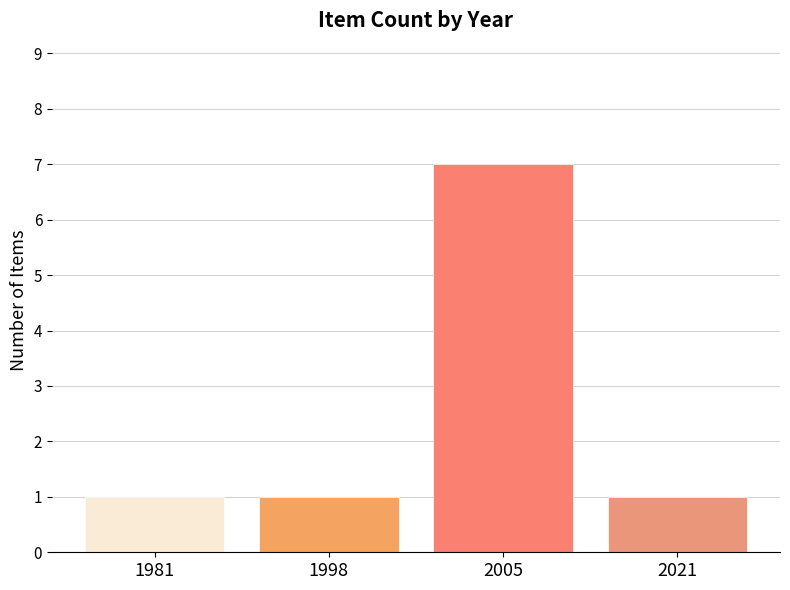

Which category has the highest value across all series?

2005